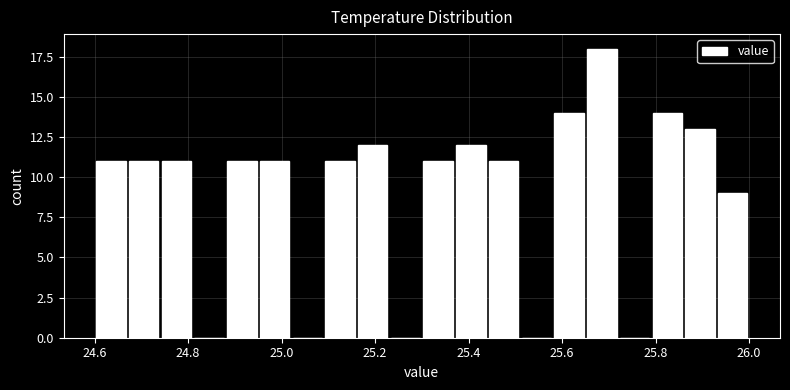

Read against the x-axis, roughly where is the centre of the tallest bar?

25.68